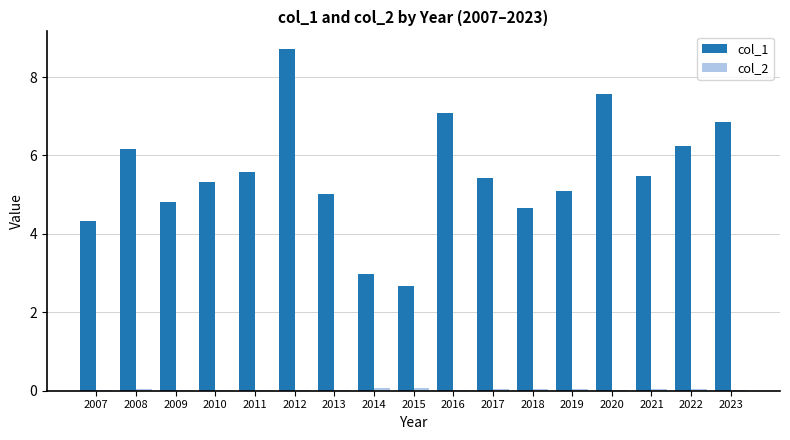

Is it true that col_1 equals 7.9 at 2009?

False